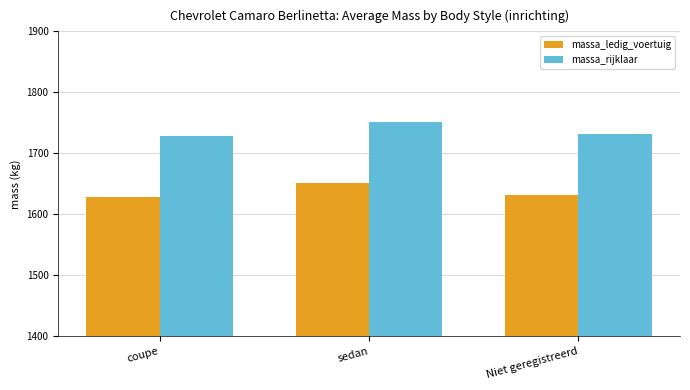

What is the sum of the massa_ledig_voertuig values at coupe and sedan?

3280